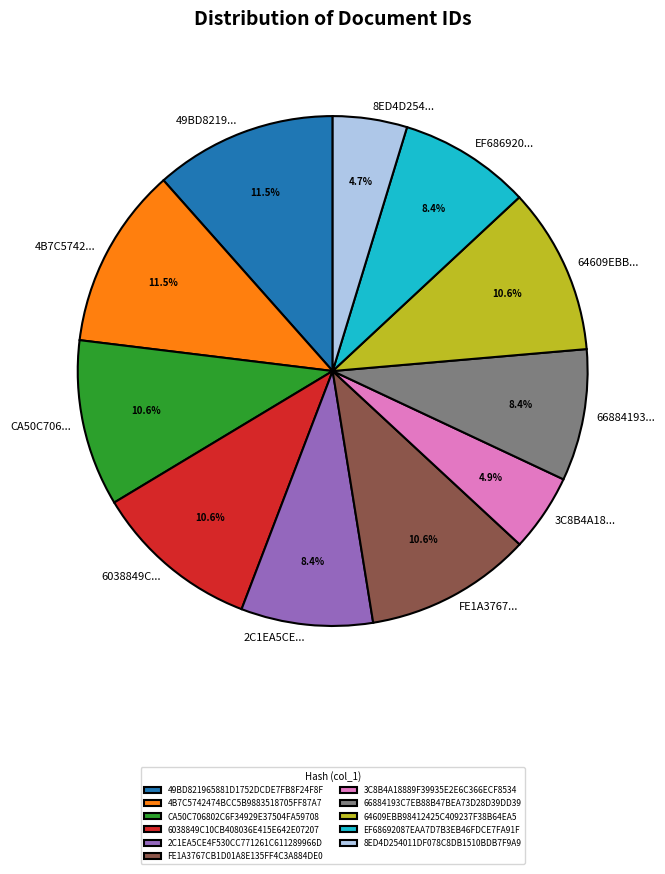

Is there any slice that represents more than half of the pie?

No